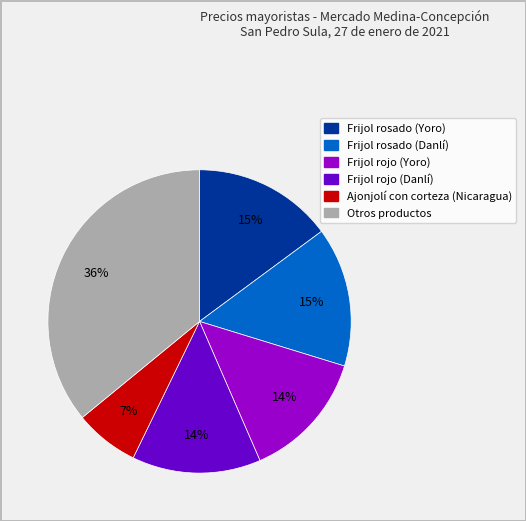

Does any single category account for the majority?

No